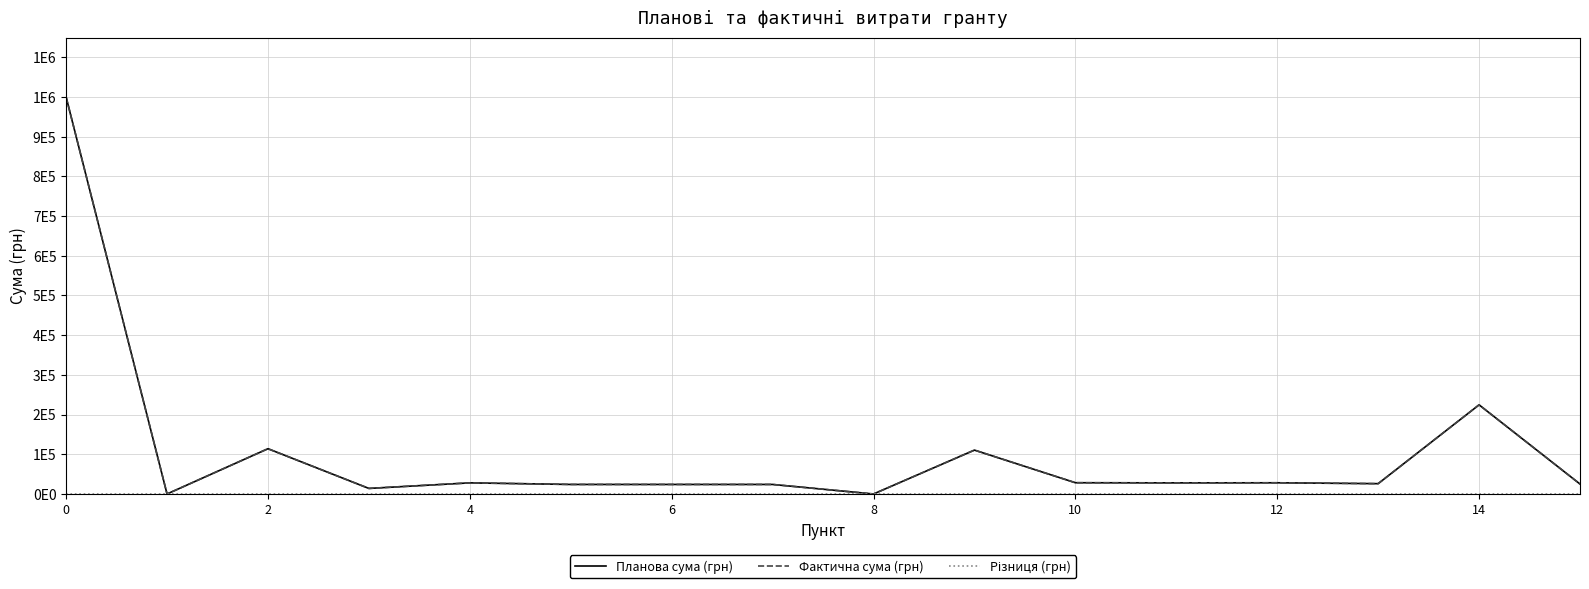

Does the chart display data point markers on the line(s)?

No